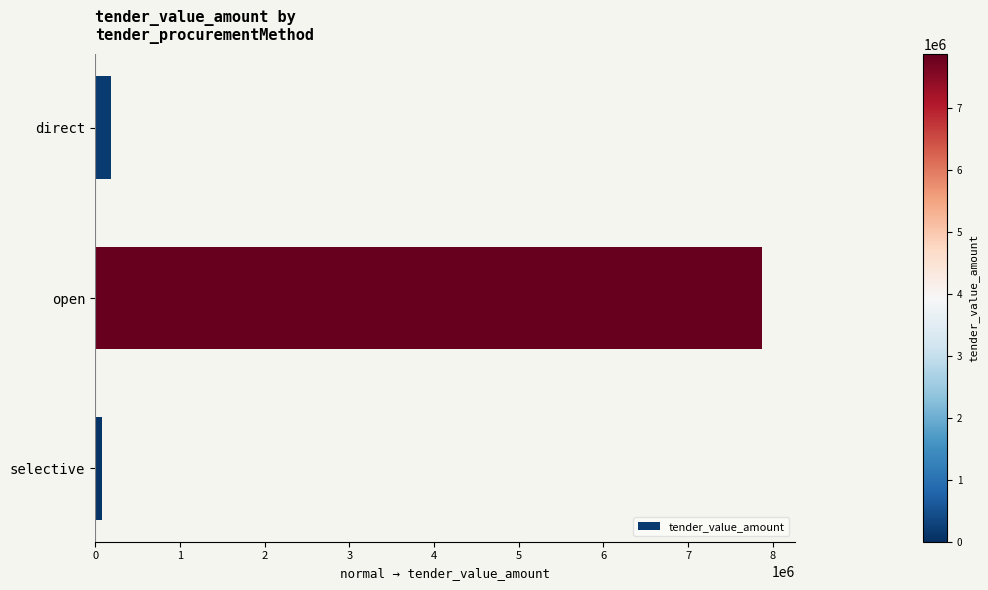

Rank the categories by value from lowest to highest.

selective, direct, open